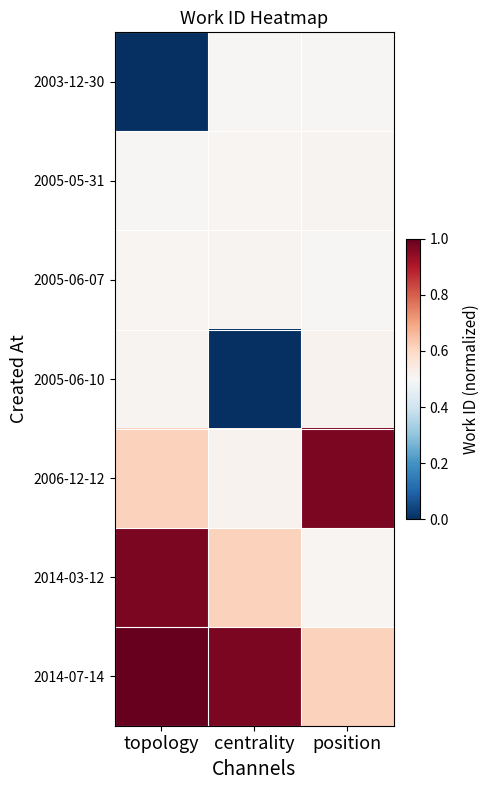

What is the maximum value shown in the chart?

1.0